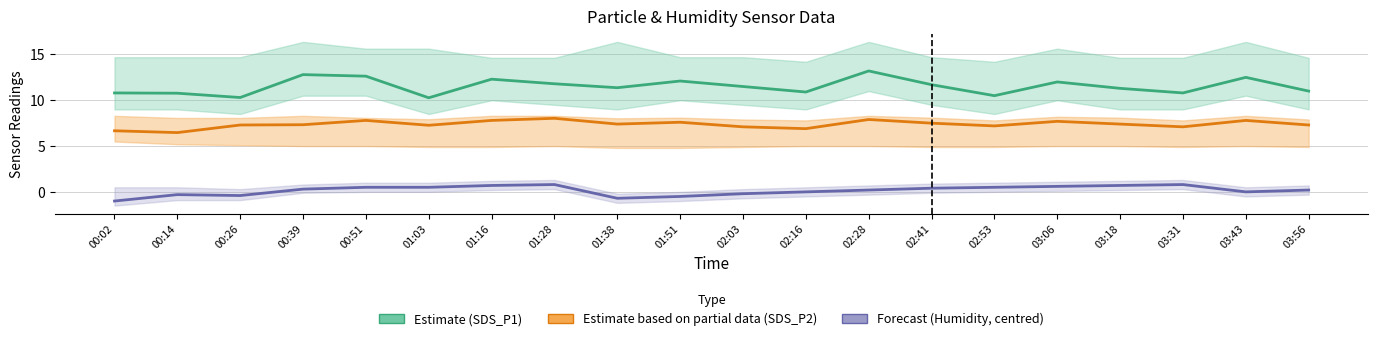

Rank the series by their average value, from highest to lowest.

Estimate (SDS_P1), Estimate based on partial data (SDS_P2), Forecast (Humidity, centred)